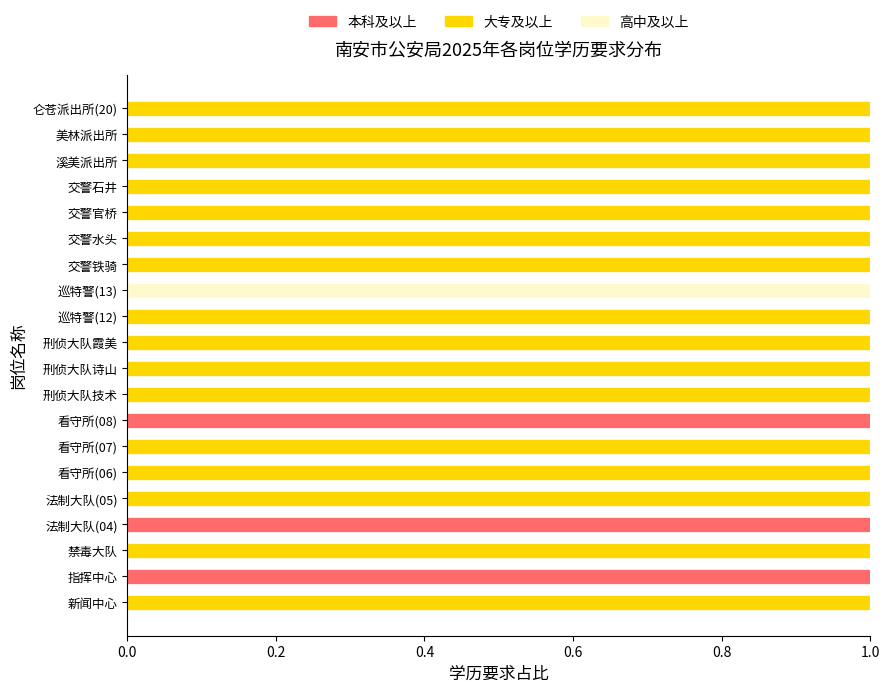

Is it true that 本科及以上 equals 0 at 交警官桥?

True